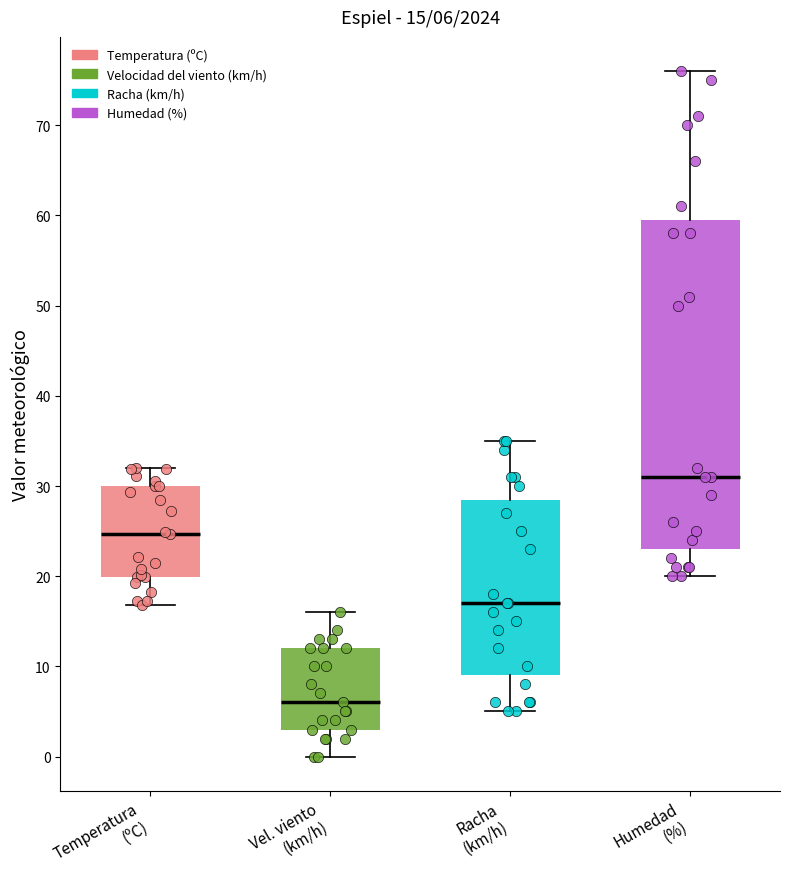

Comparing the boxes themselves (not the whiskers), which one is the tallest?

Humedad (%)